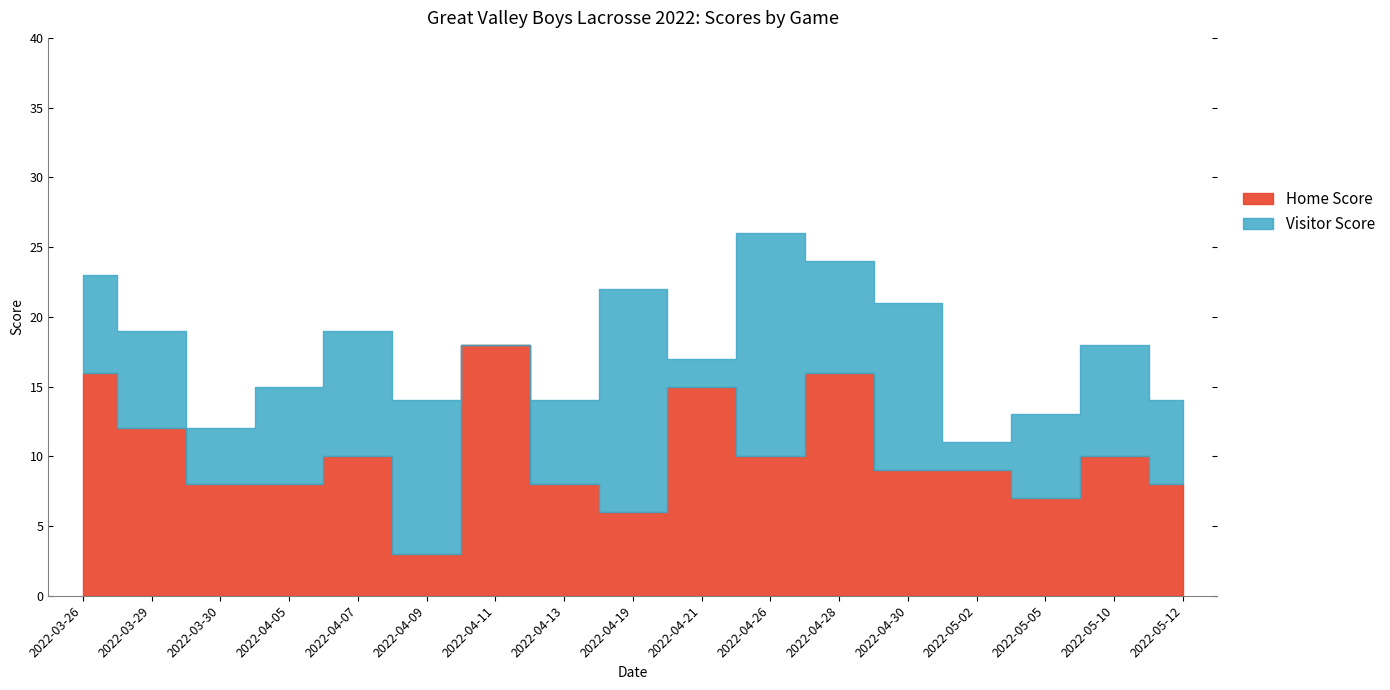

Which series has the widest spread of values?

Visitor Score